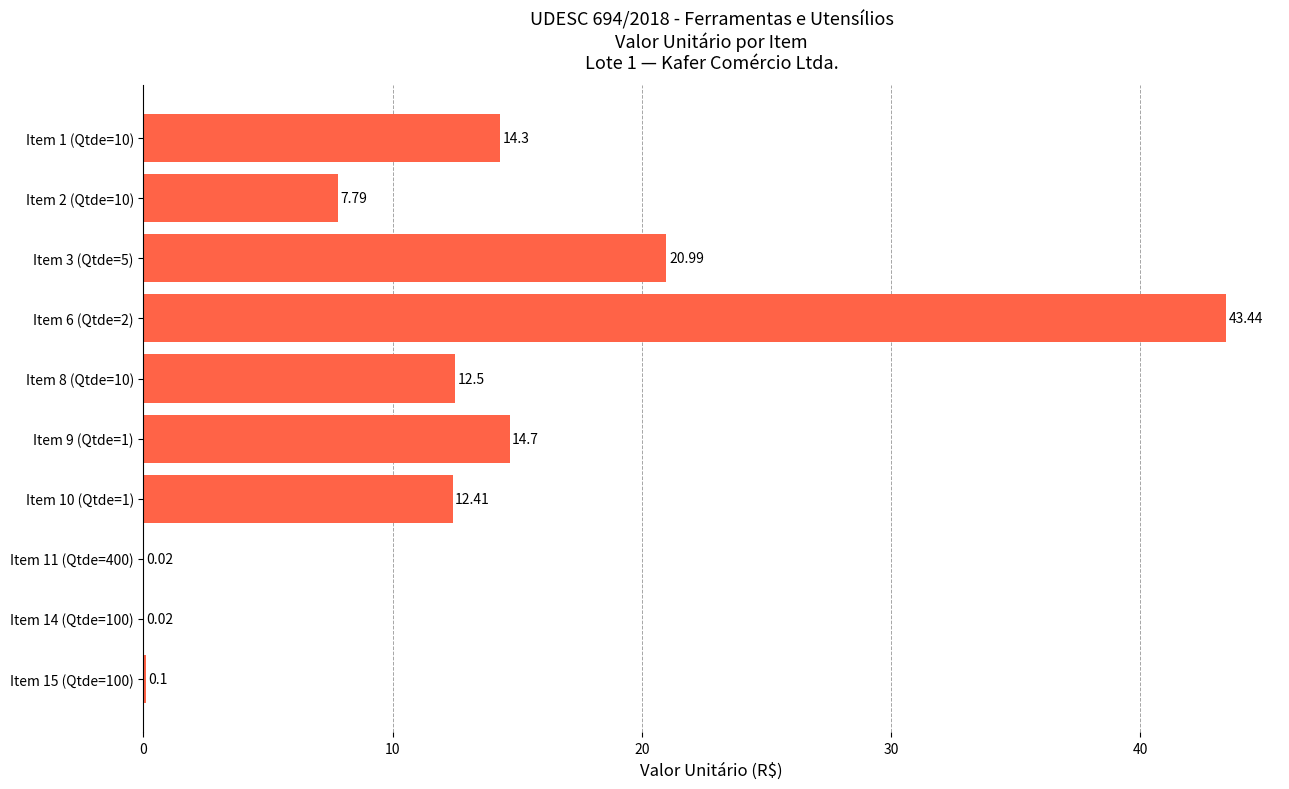

What is the change in value from Item 9 (Qtde=1) to Item 11 (Qtde=400)?

-14.7